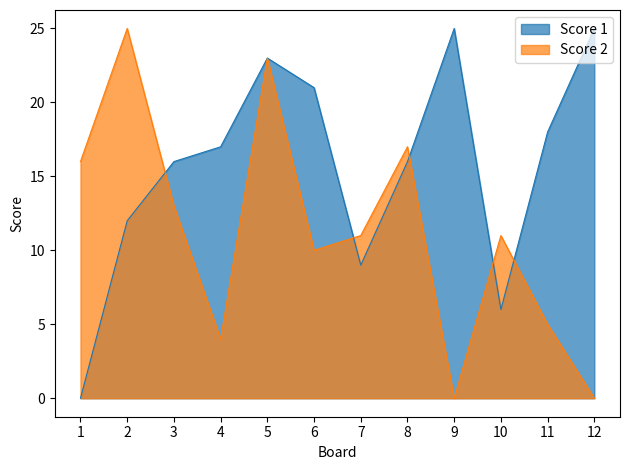

Reading left to right, list all the values displayed in this chart.

Score 1: 1=0	2=12	3=16	4=17	5=23	6=21	7=9	8=16	9=25	10=6	11=18	12=25
Score 2: 1=16	2=25	3=13	4=4	5=23	6=10	7=11	8=17	9=0	10=11	11=5	12=0